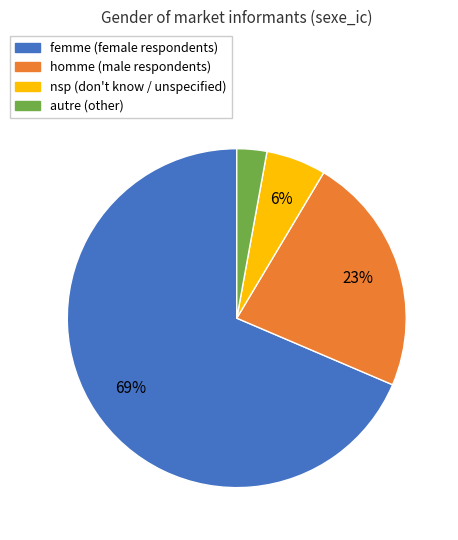

Between homme and femme, which is larger?

femme